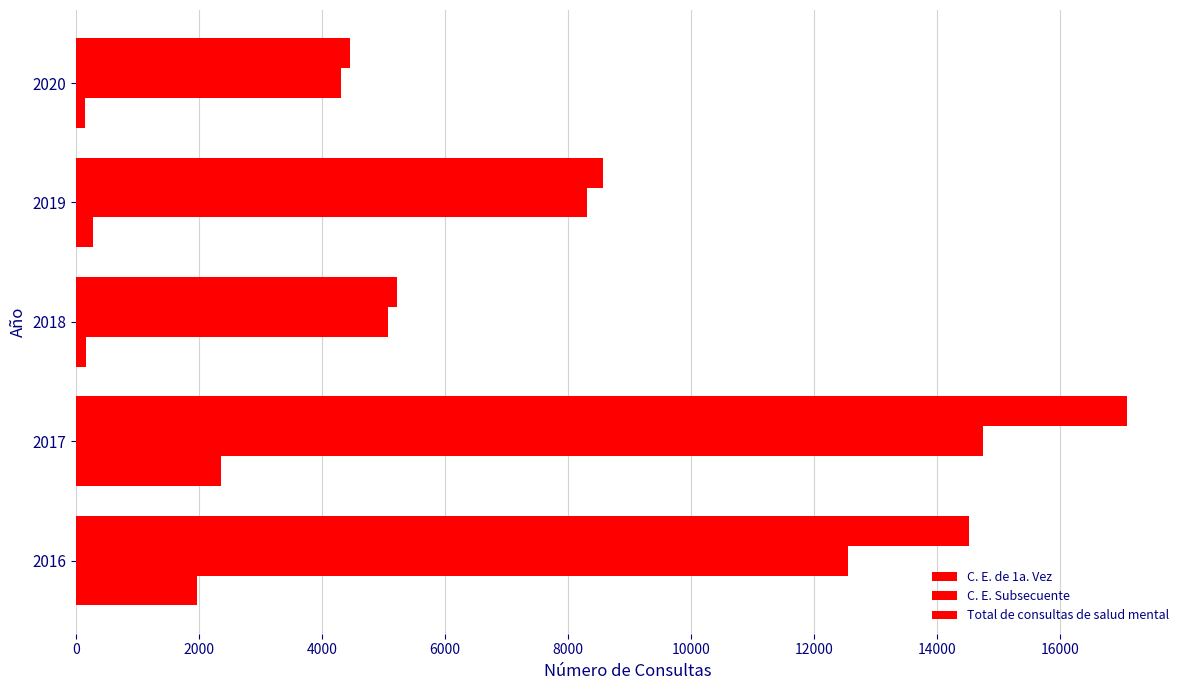

How many data points in C. E. de 1a. Vez are less than 265?

2